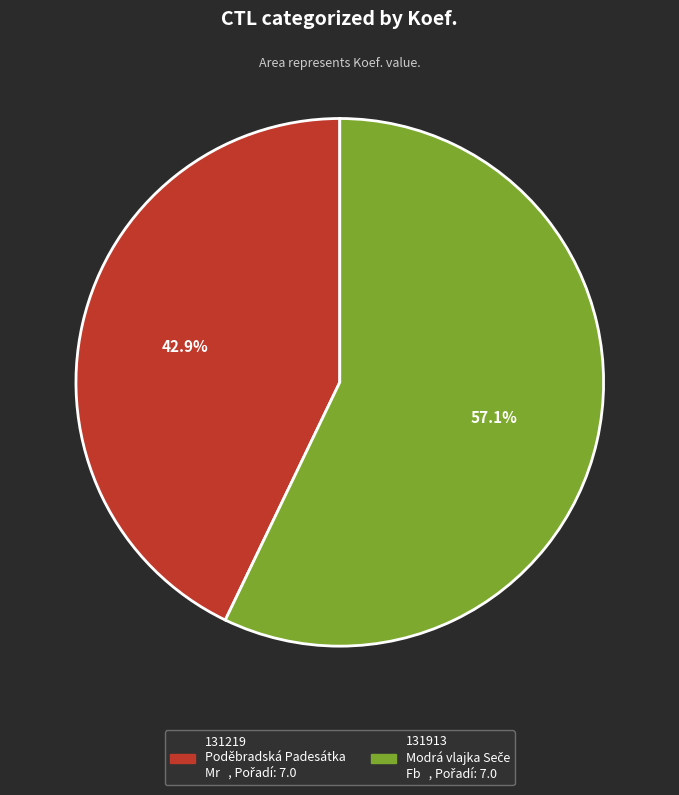

What is the largest slice in the pie chart?

131913